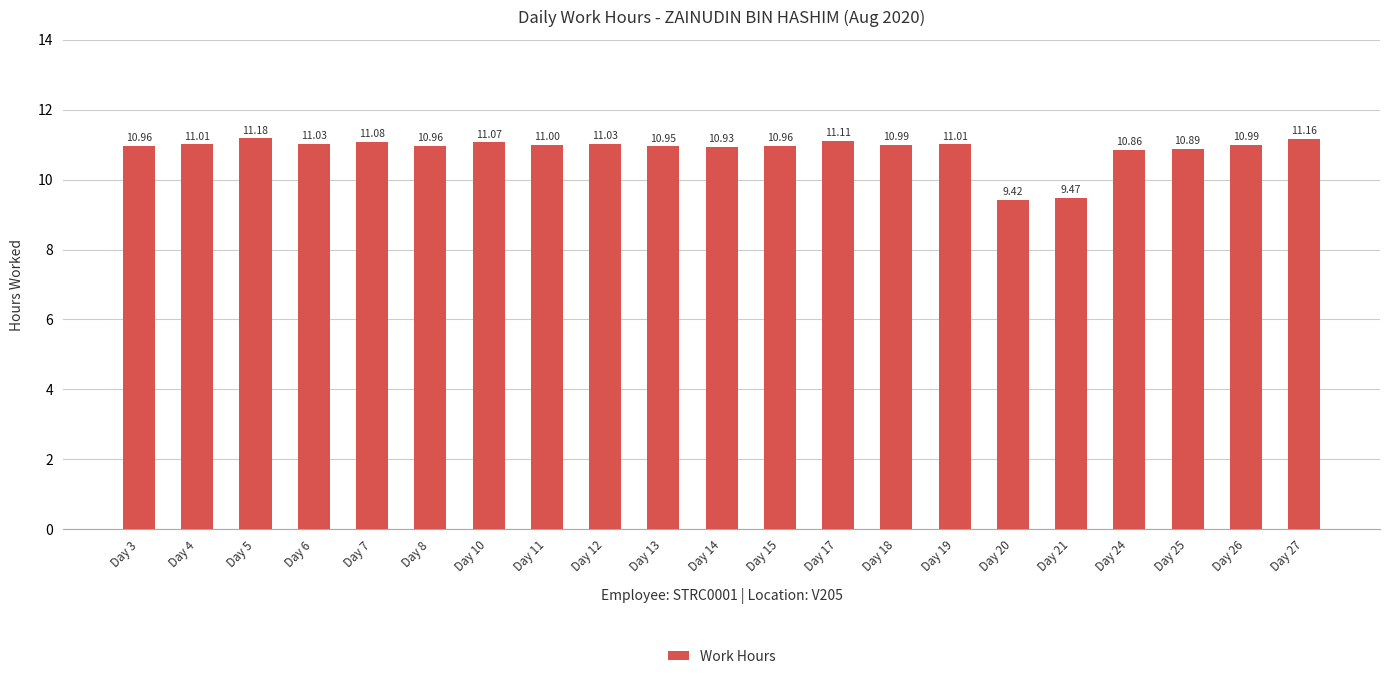

What is the sum of the values at Day 18 and Day 20?

20.4